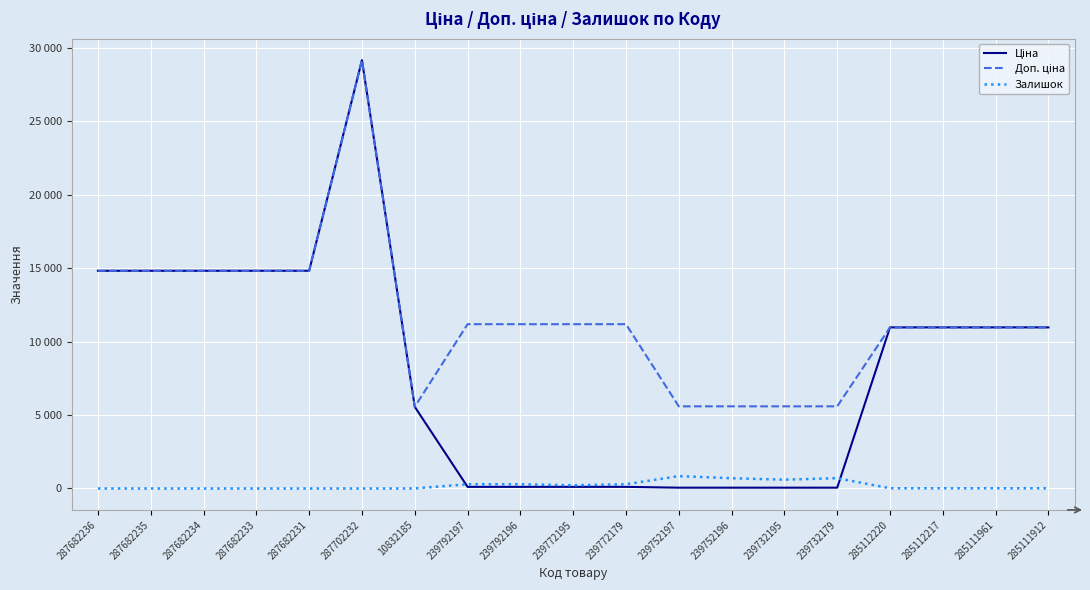

Is this an area chart (filled region under the line)?

No